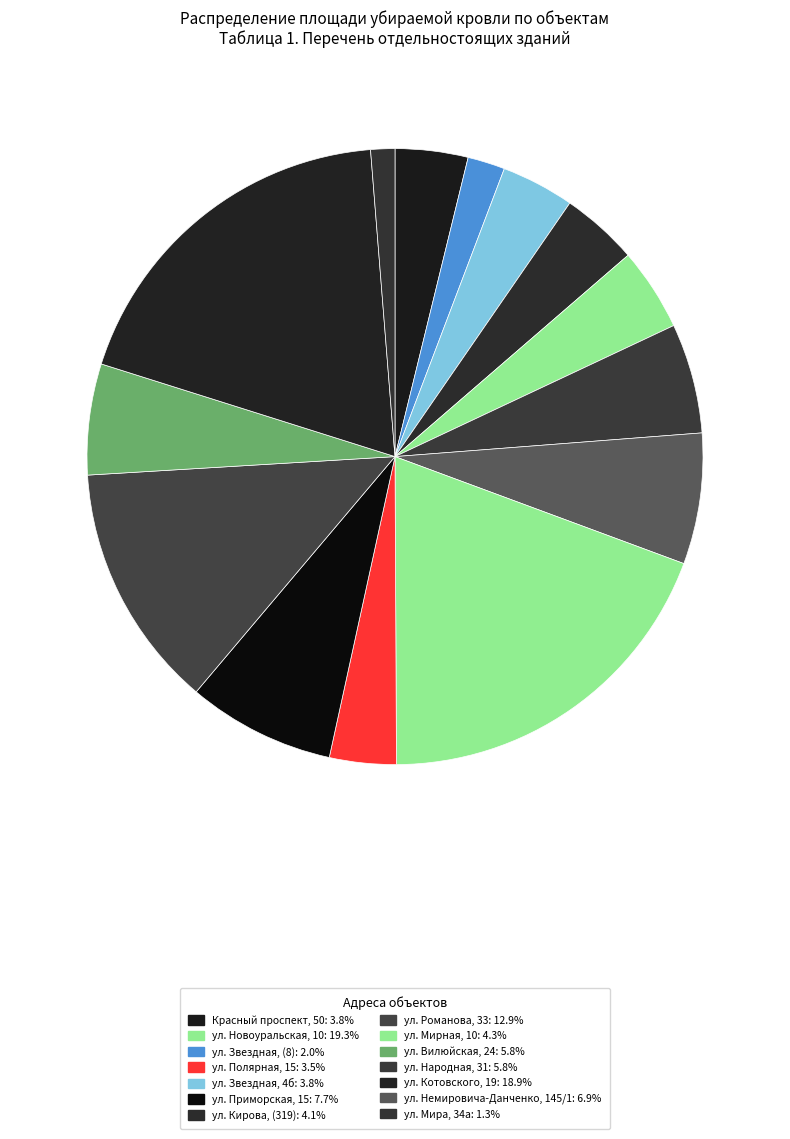

How many segments does this pie chart have?

14